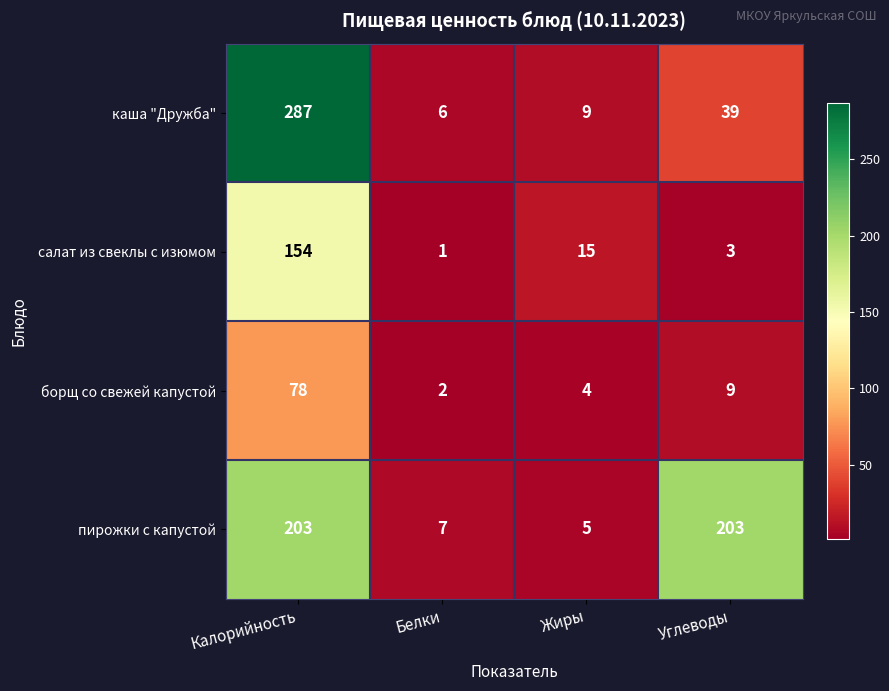

What is the difference between the maximum and minimum values in the пирожки с капустой series?

198